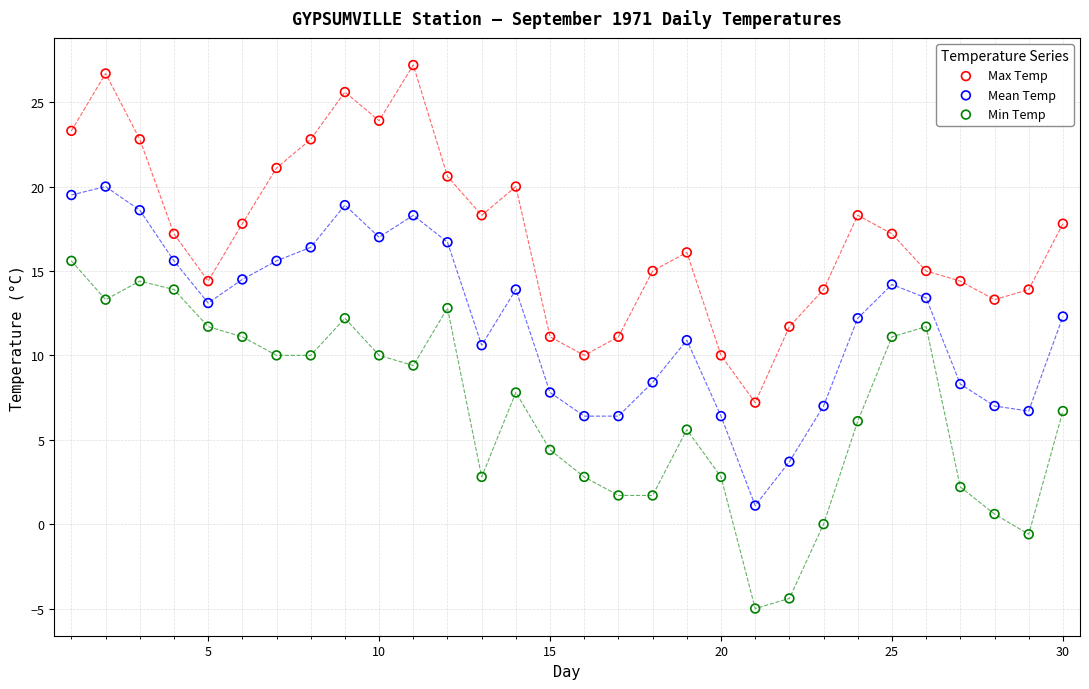

Which series reaches the minimum Y coordinate?

Min Temp